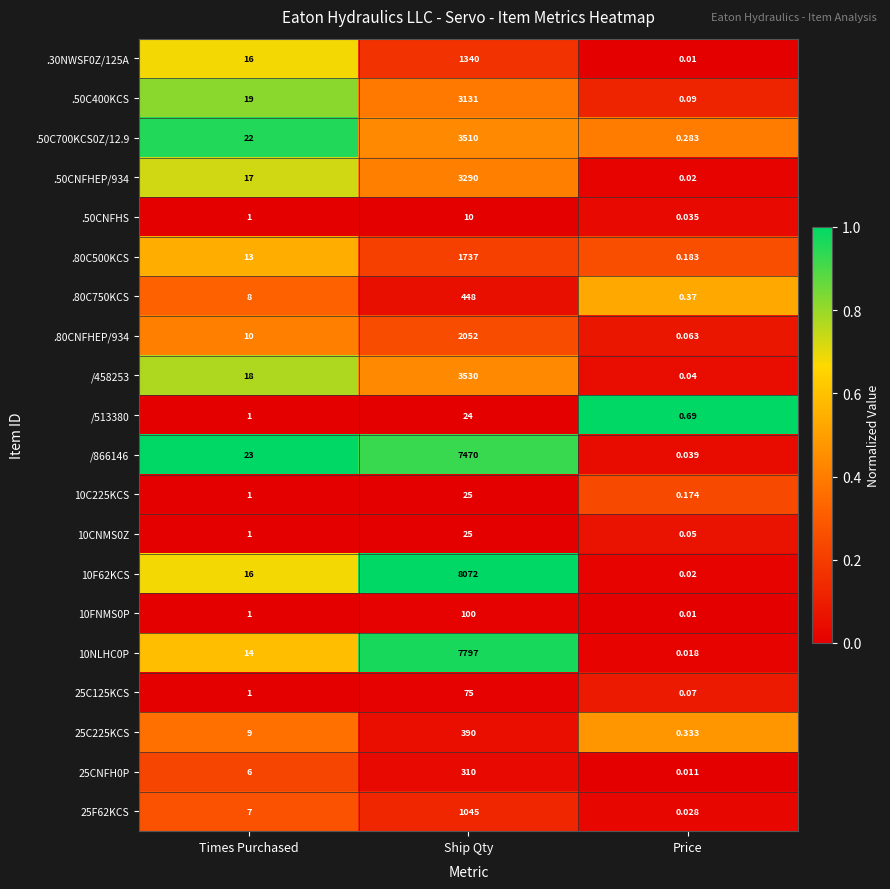

At how many categories does at least one series exceed 0?

3